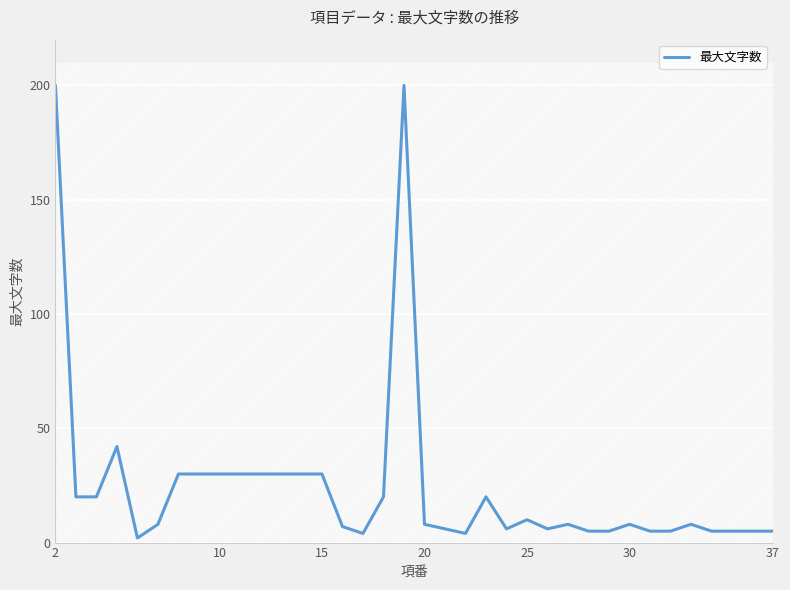

What is the difference between the maximum and minimum values?

198